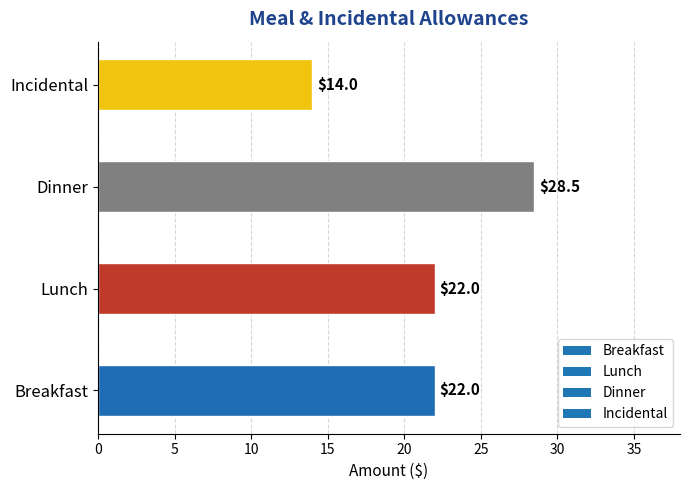

The value at Breakfast is 15.0. True or false?

False